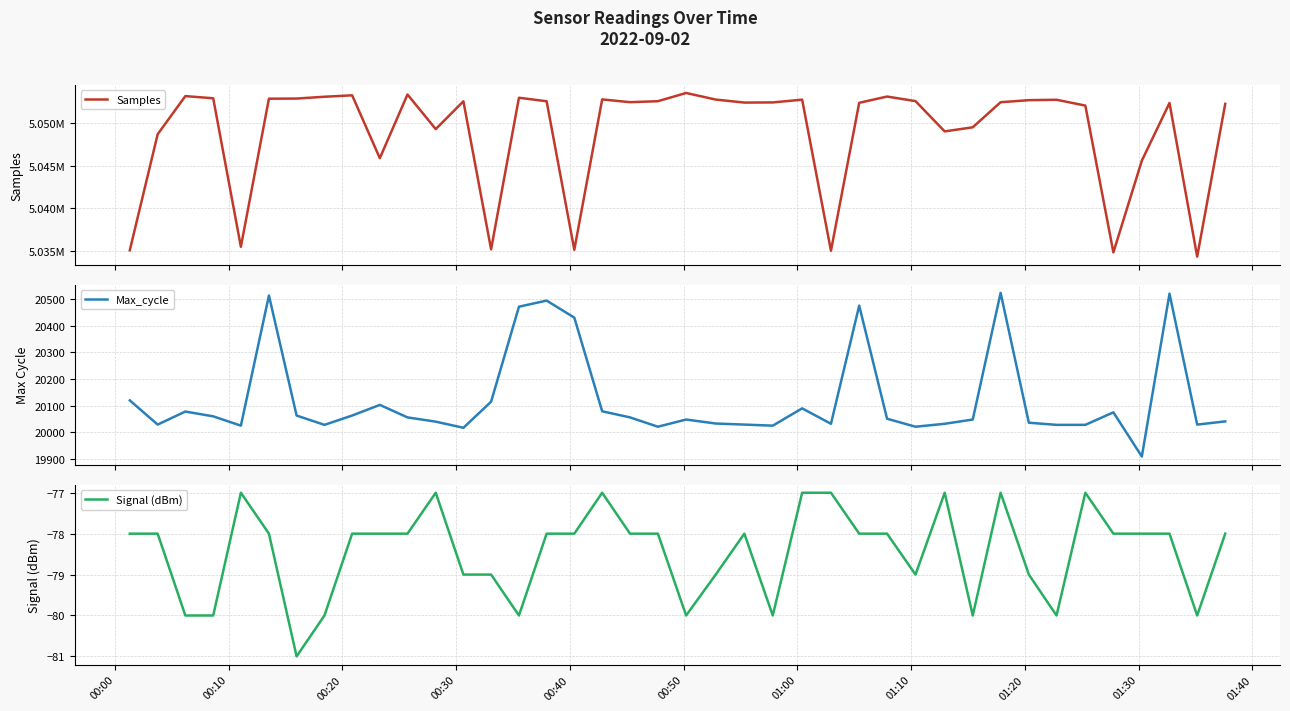

What is the maximum value for Samples?

5053452